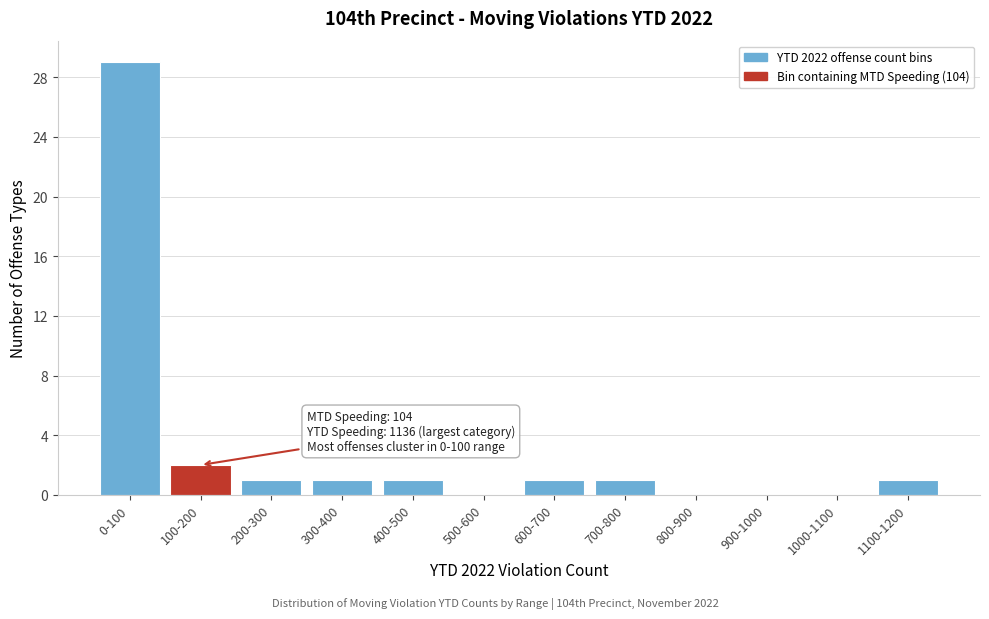

Reading left to right, list all the values displayed in this chart.

0-100=29	100-200=2	200-300=1	300-400=1	400-500=1	500-600=0	600-700=1	700-800=1	800-900=0	900-1000=0	1000-1100=0	1100-1200=1